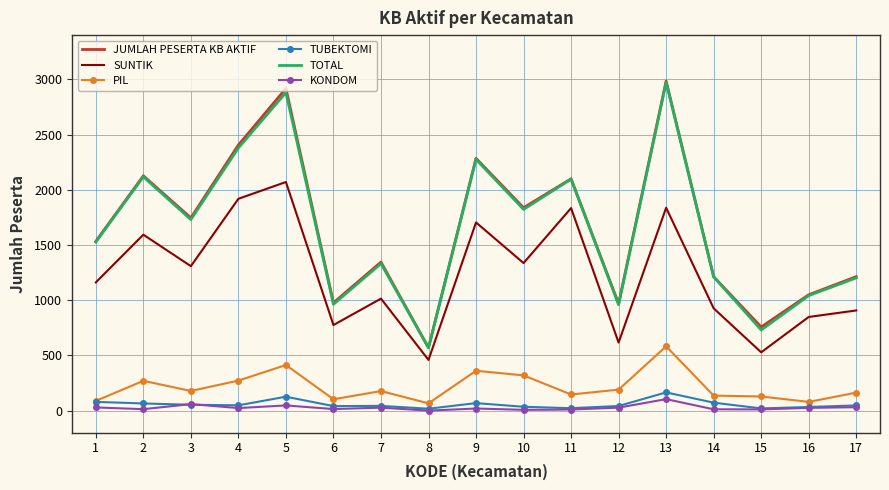

What is the maximum value shown in the chart?

2984